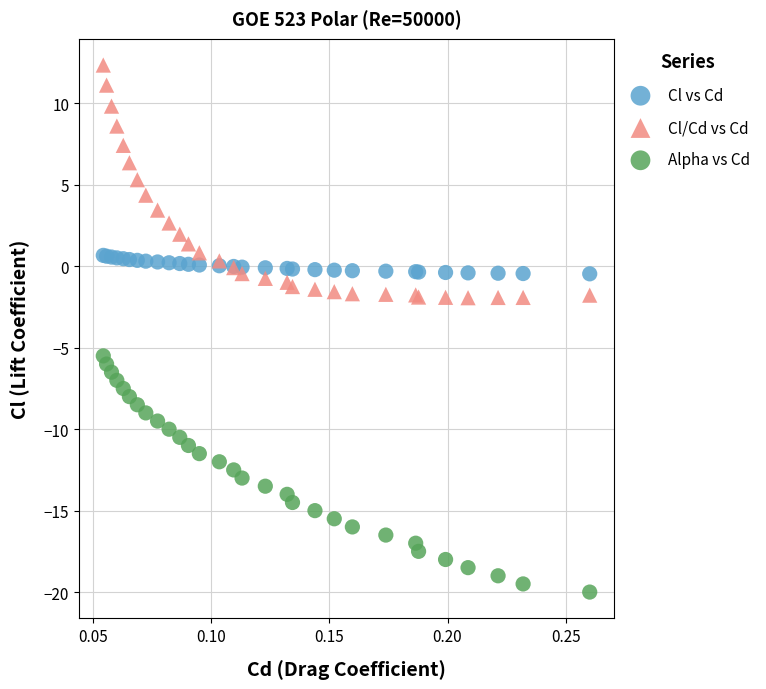

Which series contains the highest Y value?

Cl/Cd vs Cd